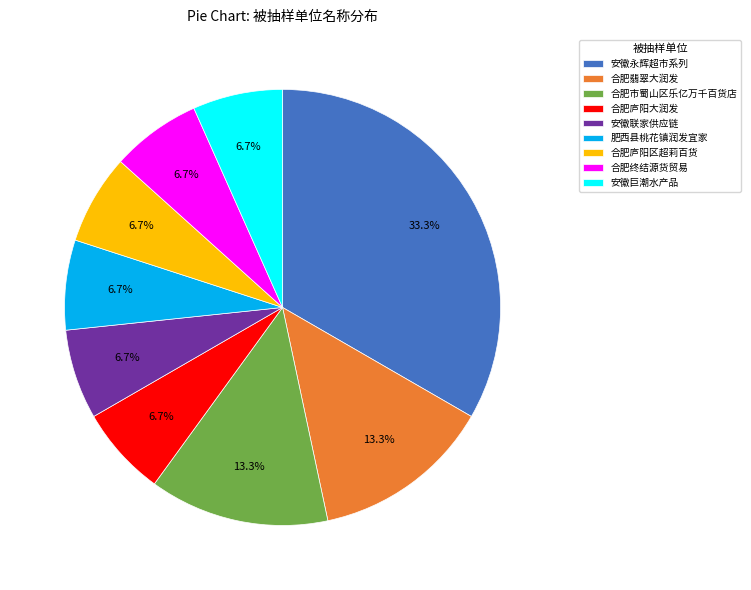

Is there any slice that represents more than half of the pie?

No